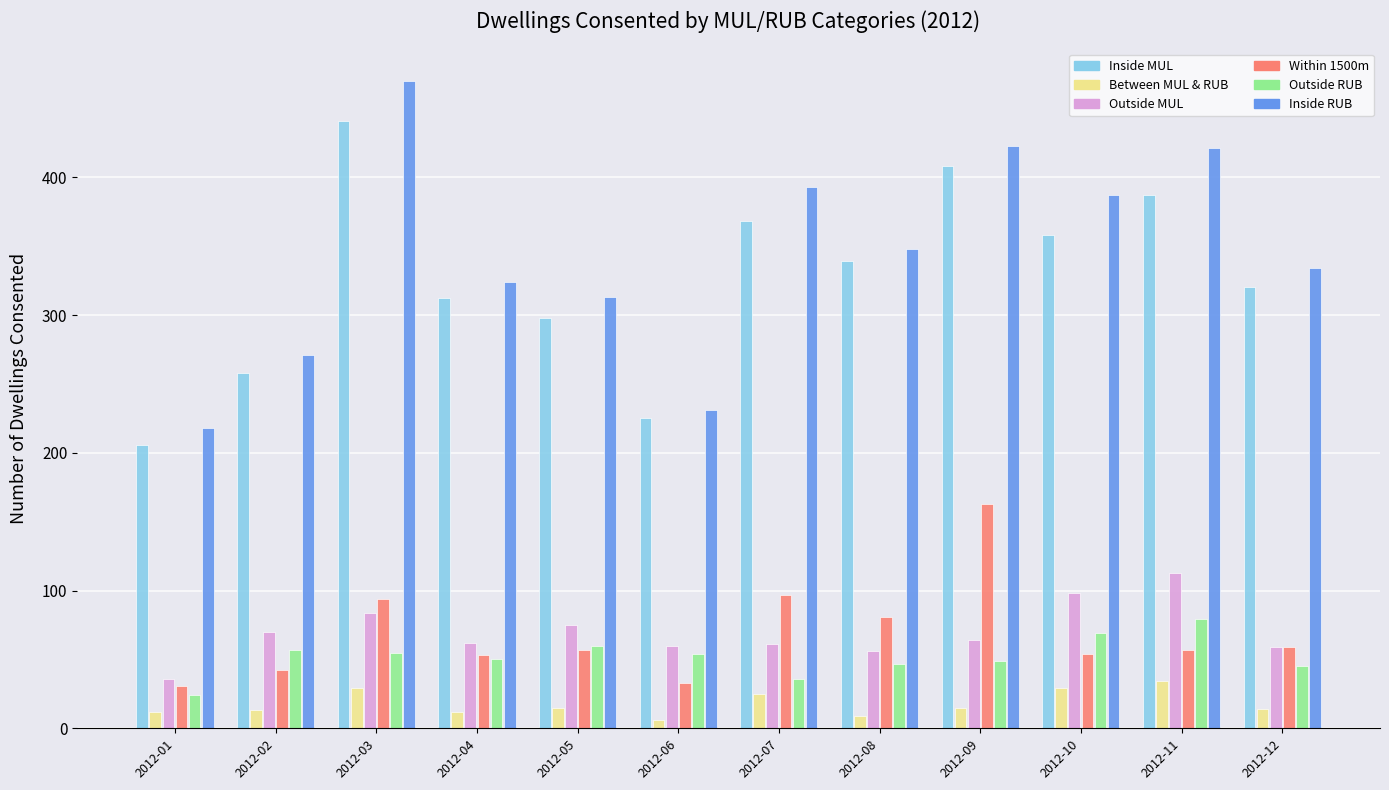

At which label is Inside MUL closest to 323?

2012-12